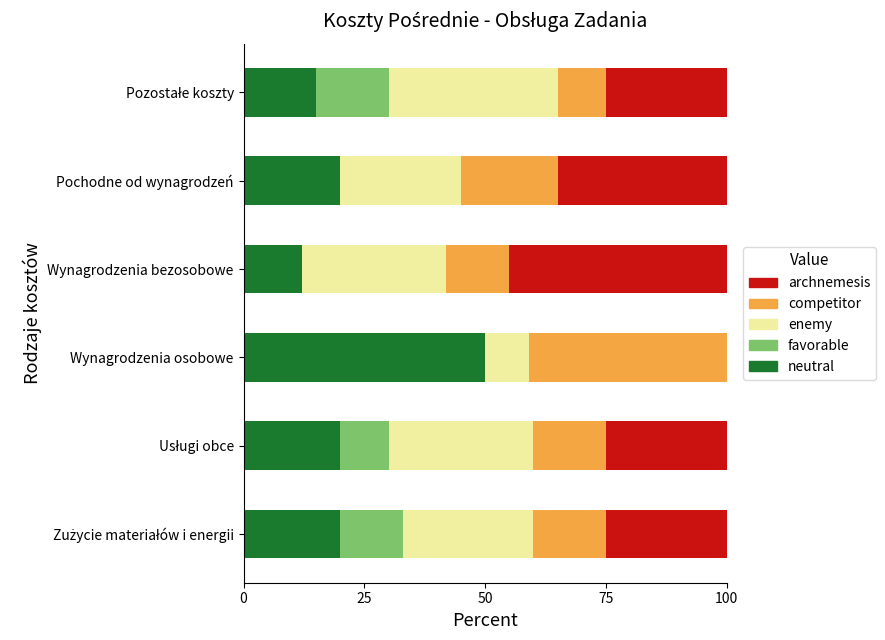

The neutral series shows 17.2 at Wynagrodzenia bezosobowe. True or false?

False